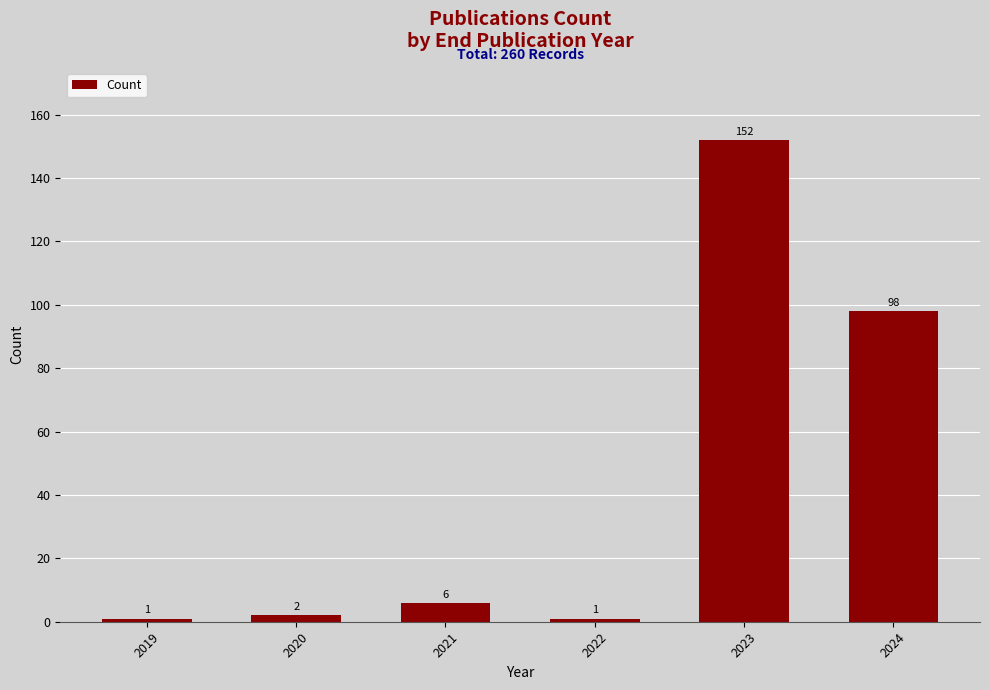

What is the difference between the maximum and minimum values?

151